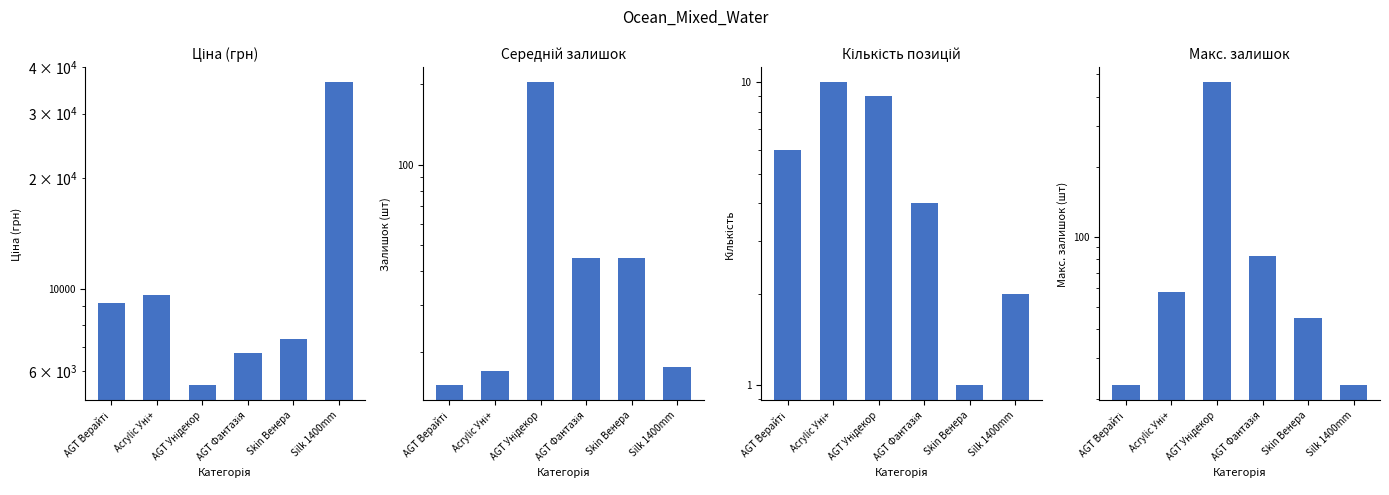

Is it true that Ціна (грн) equals 9664.7 at Acrylic Уні+?

True